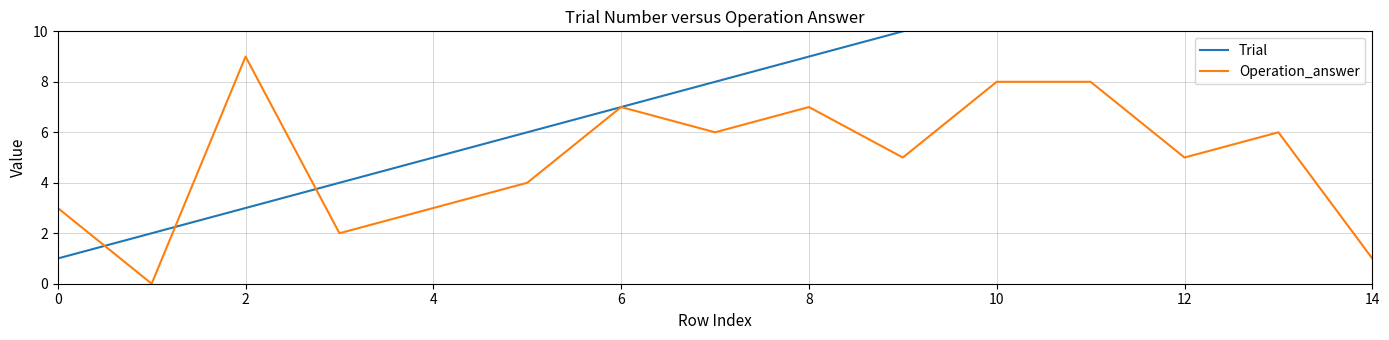

Which series has the largest total across all categories?

Trial